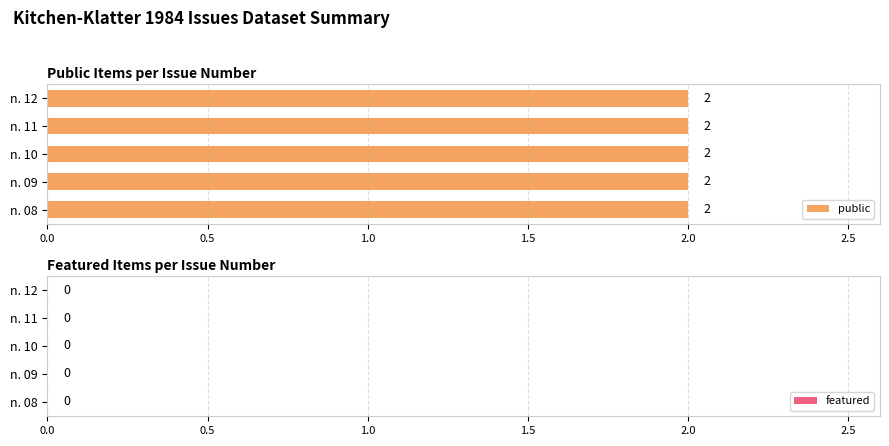

Where is featured nearest to the value 0?

n. 08 (66580)